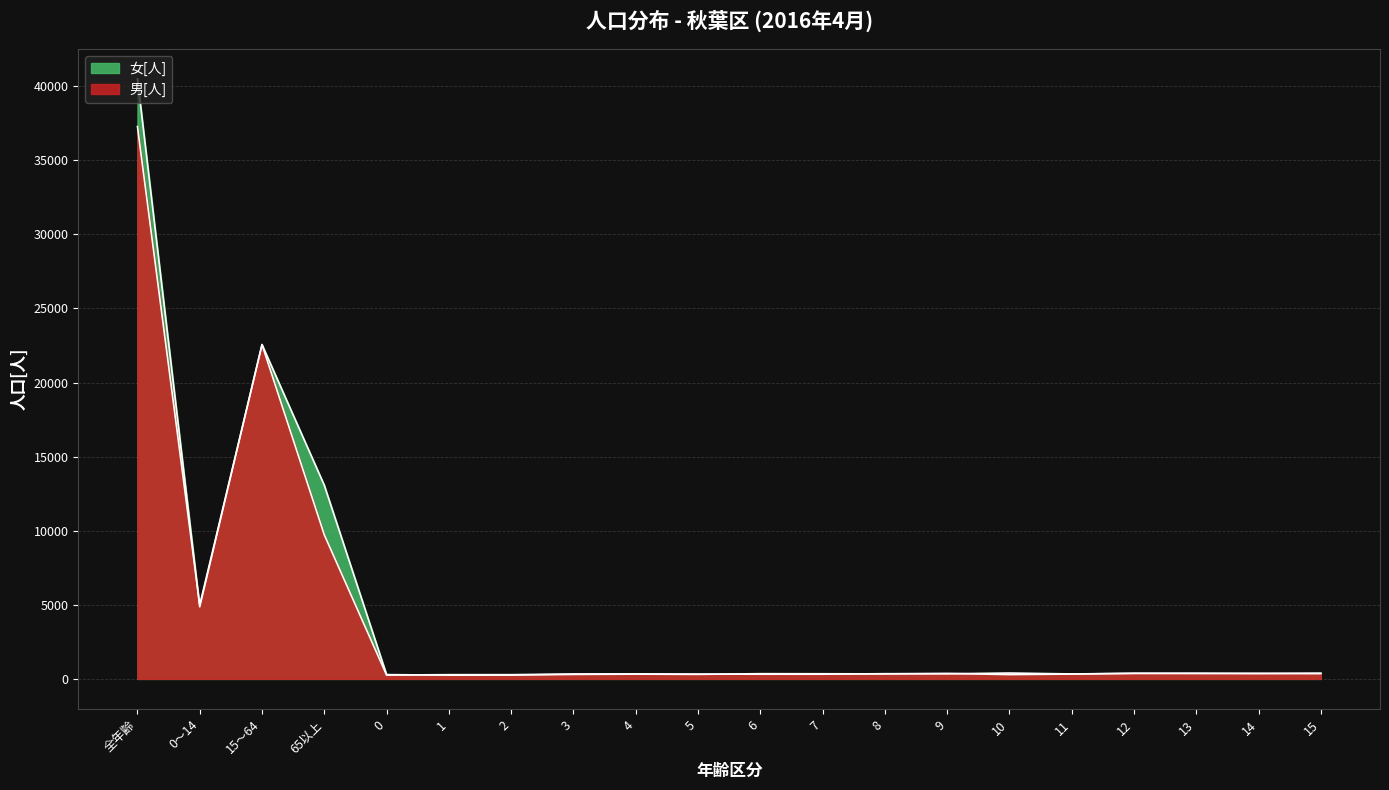

How many interior local peaks does the 男[人] series have?

5